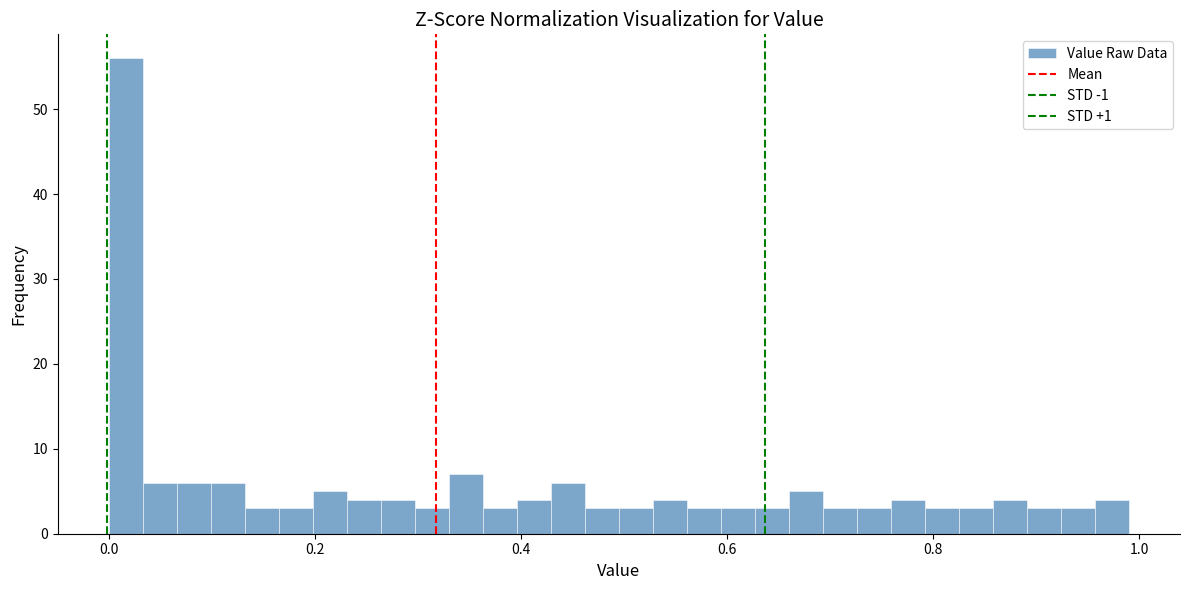

Around what value on the x-axis is the tallest bar? Give the approximate position of its centre, as read against the axis.

0.02